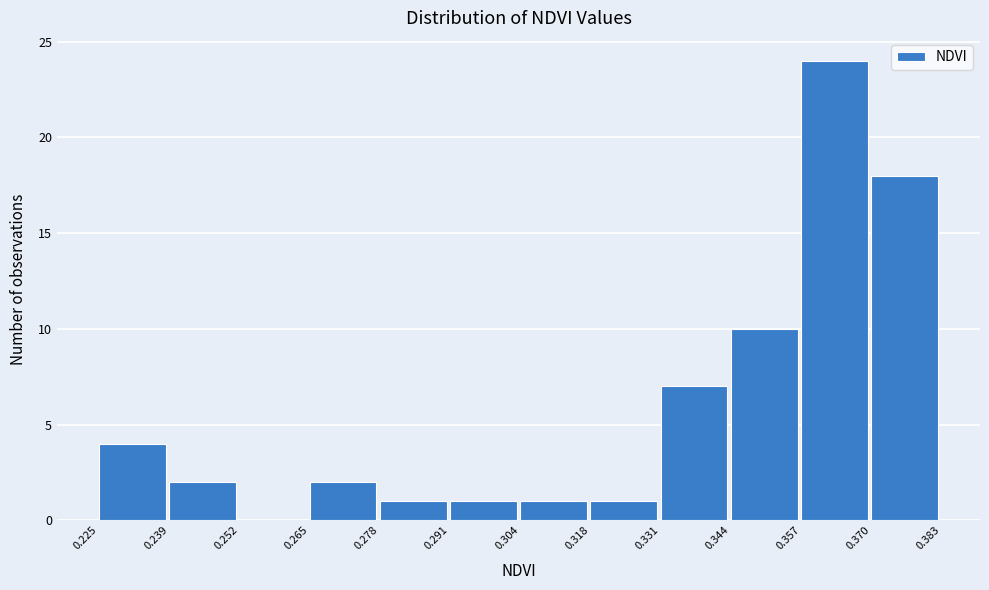

What is the height of the bar covering 0.239 to 0.252 on the x-axis? The values are not printed on the chart, so give them approximately, as read against the axis.

2